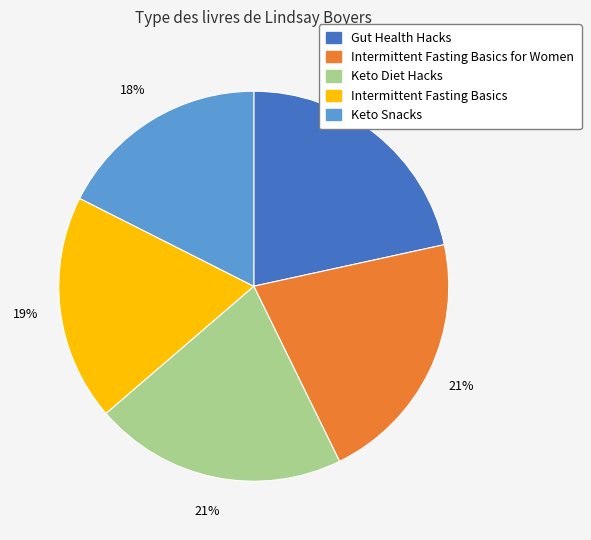

Count the number of slices in the pie.

5